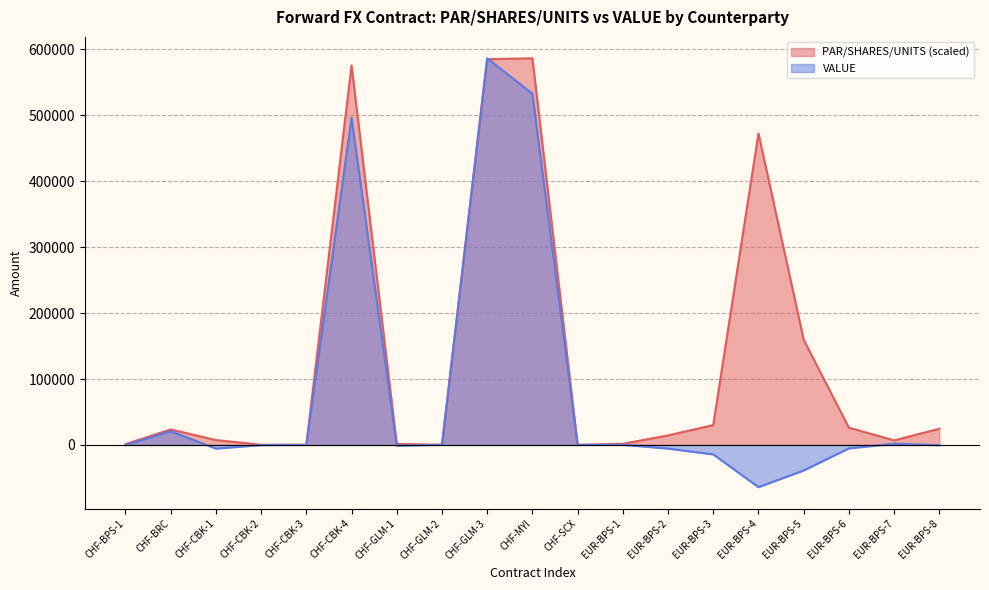

How many intersections are there between PAR/SHARES/UNITS and VALUE?

2